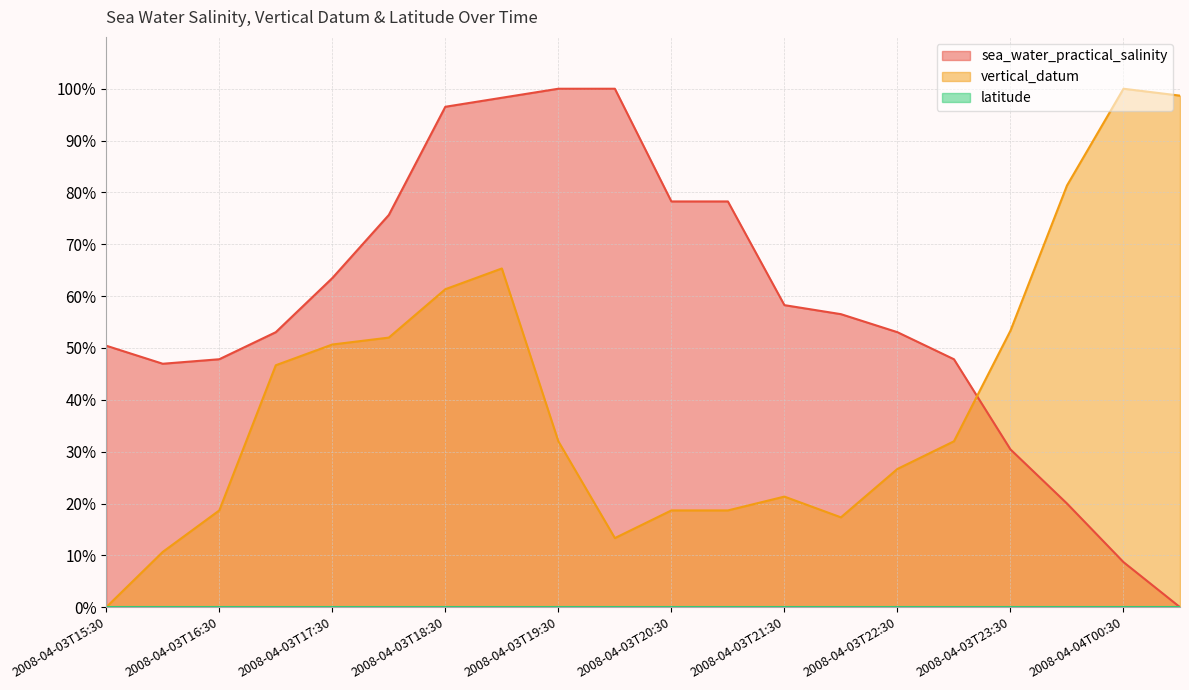

Between 2008-04-03T22:30 and 2008-04-03T23:30, which is larger?

2008-04-03T22:30